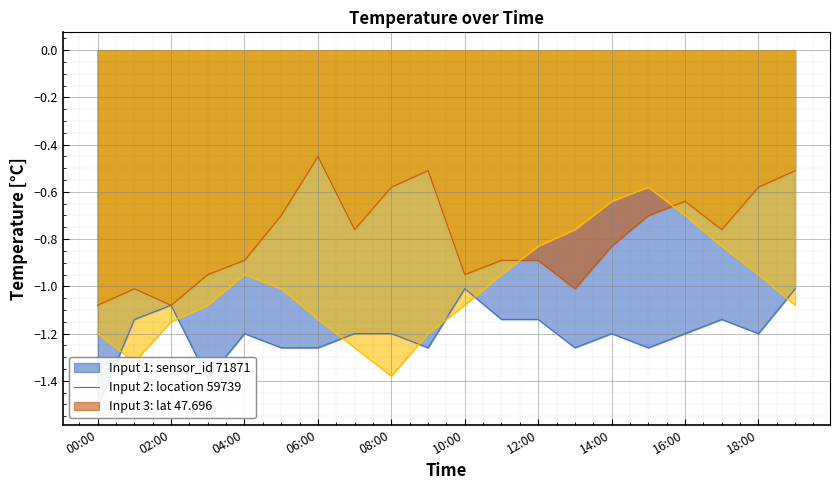

Is it true that location 59739 equals -0.4 at 07:00?

False